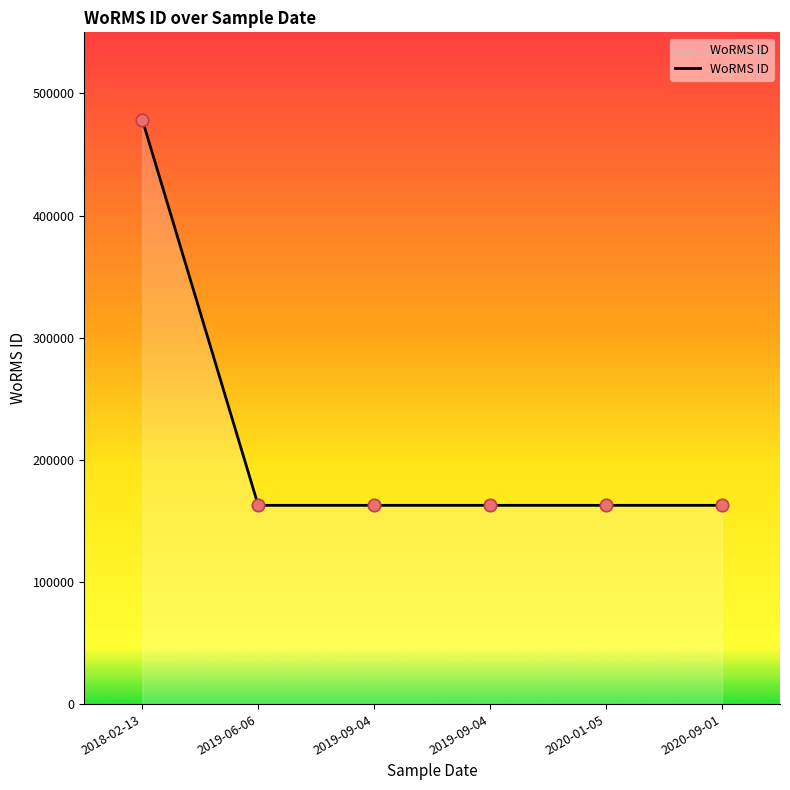

Approximately how many times larger is the value at 2019-09-04 compared to 2018-02-13?

0.3